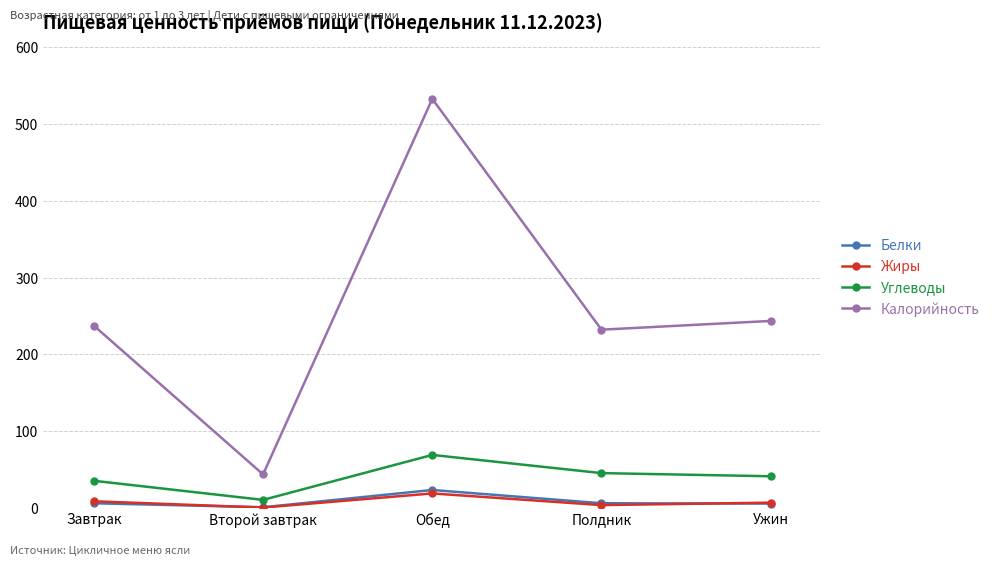

The value of Калорийность at Полдник is 232.0. True or false?

True